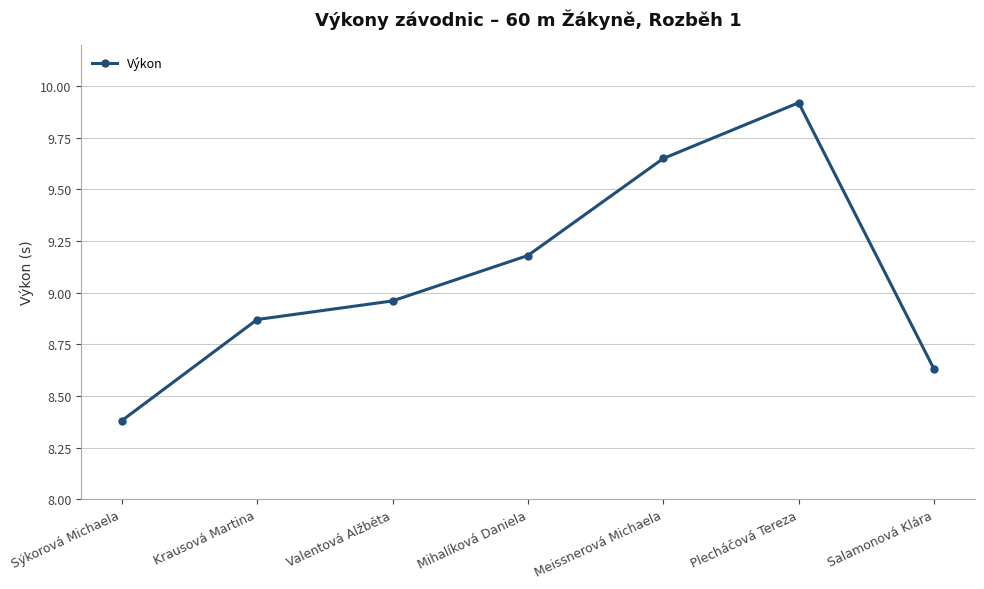

List the labels in order of value, largest first.

Plecháčová Tereza, Meissnerová Michaela, Mihalíková Daniela, Valentová Alžběta, Krausová Martina, Salamonová Klára, Sýkorová Michaela